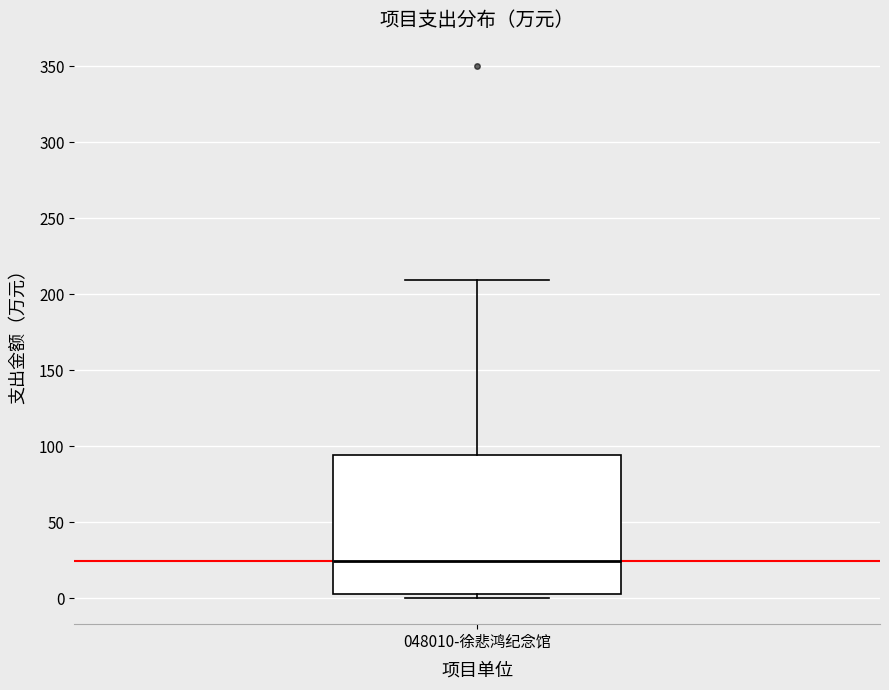

Read this box plot against the y-axis: the position of the median line, the range covered by the box, and the ends of both whiskers. The values are not printed on the chart, so give them approximately, as read against the axis.

median 25, box 5 to 95, whiskers 0 to 210